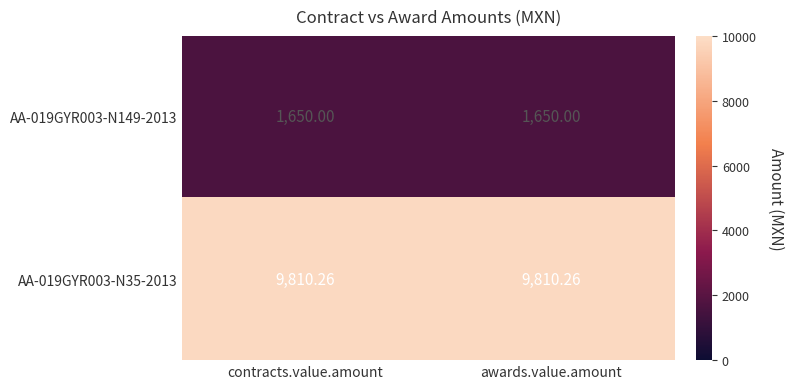

Is the value of AA-019GYR003-N149-2013 at contracts.value.amount greater than the value of AA-019GYR003-N35-2013 at awards.value.amount?

No